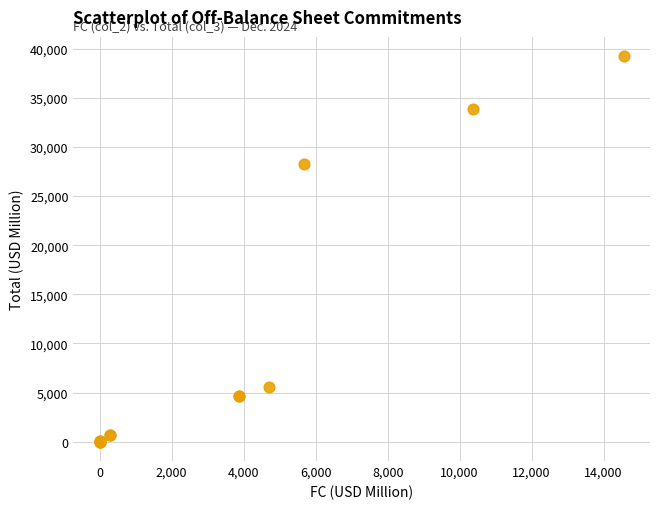

What Y value in the scatter plot is closest to 19617?

28294.6